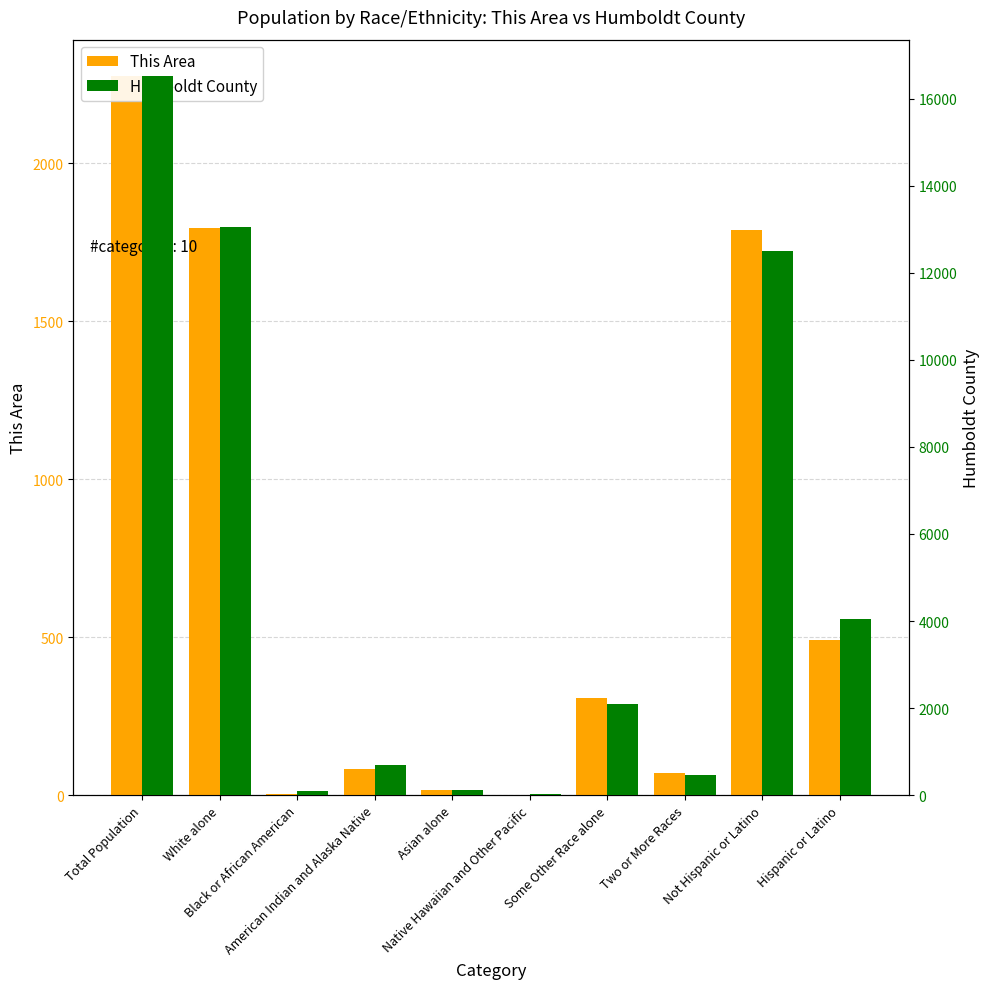

What are all the series names shown in the legend?

This Area, Humboldt County